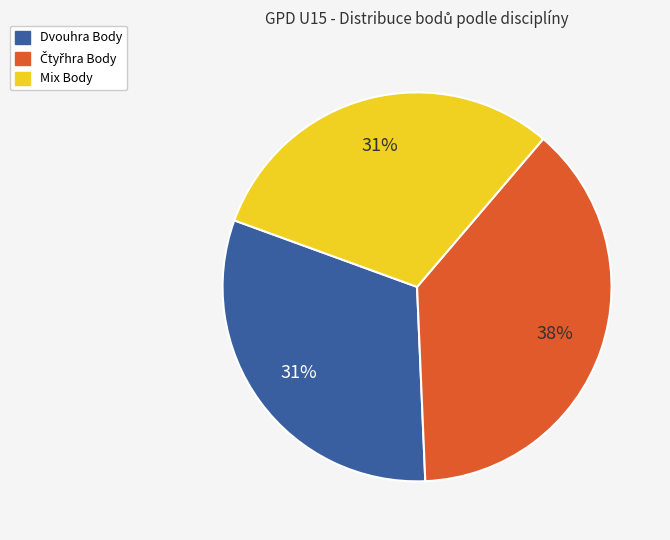

To the nearest percent, what is the difference between the largest and smallest slice percentages?

7%